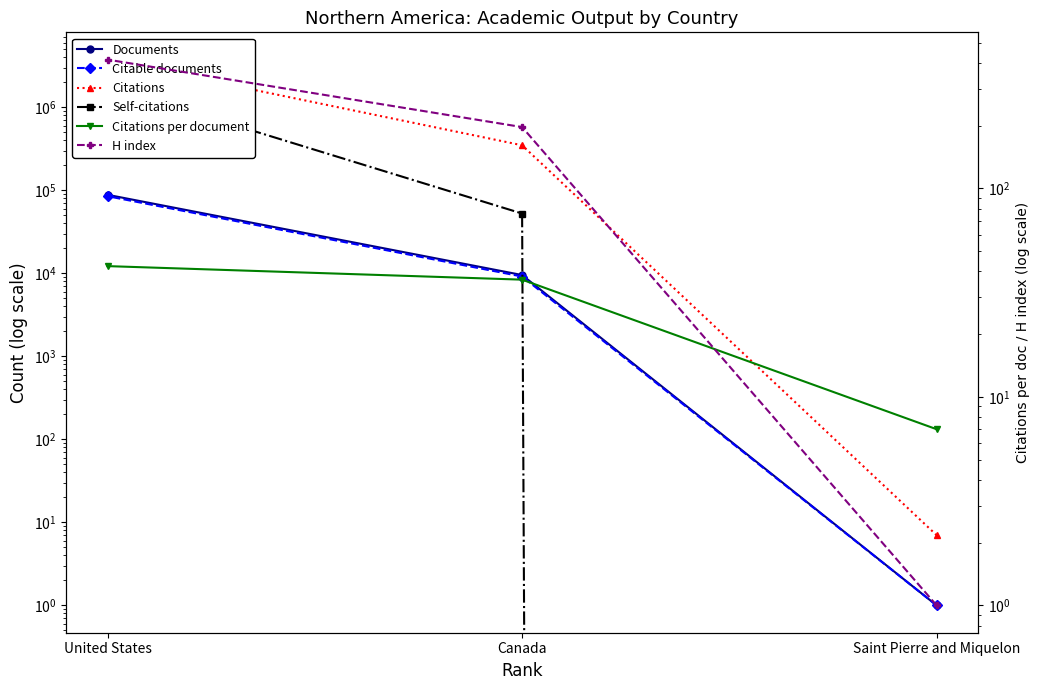

Which series has the widest spread of values?

Citations